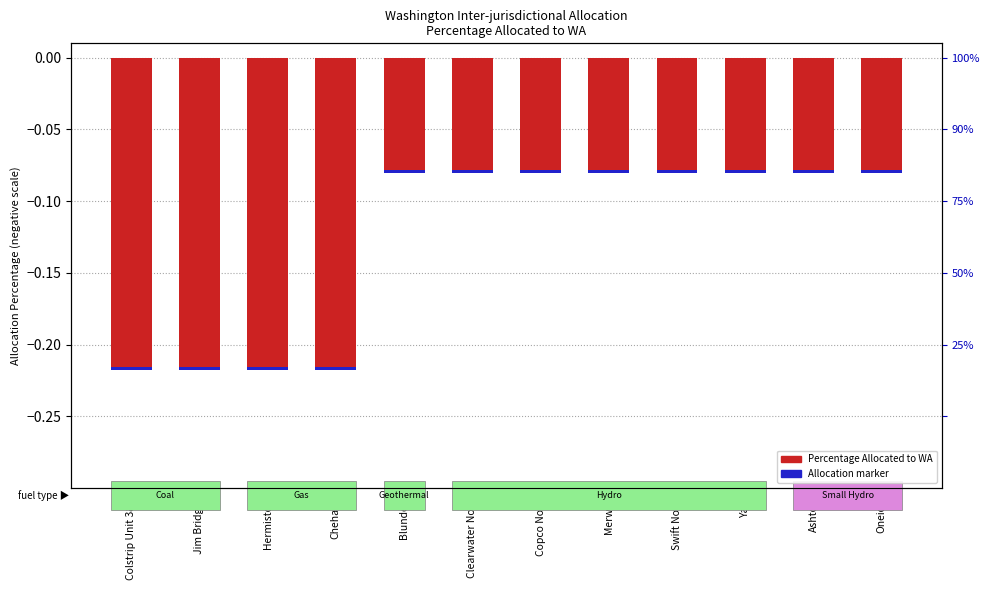

What is the value of the Percentage Allocated (WA) bar at the 12th from the left?

-0.1